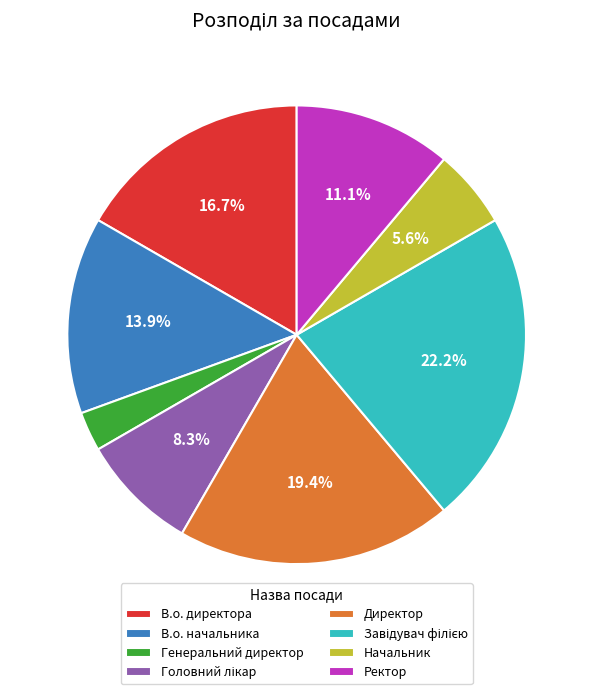

True or false: Директор accounts for 14% of the total.

False